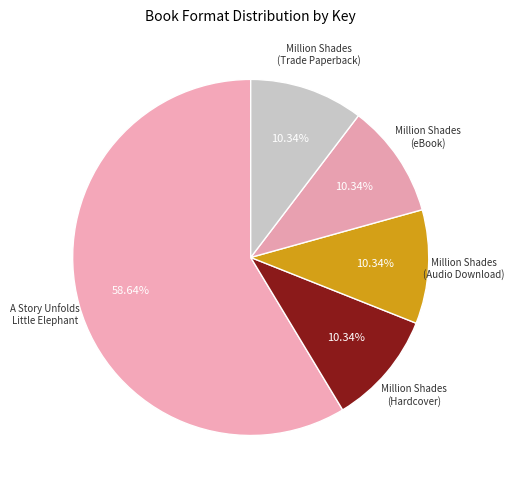

Which has a higher value, A Story Unfolds Little Elephant or Million Shades (Hardcover)?

A Story Unfolds Little Elephant